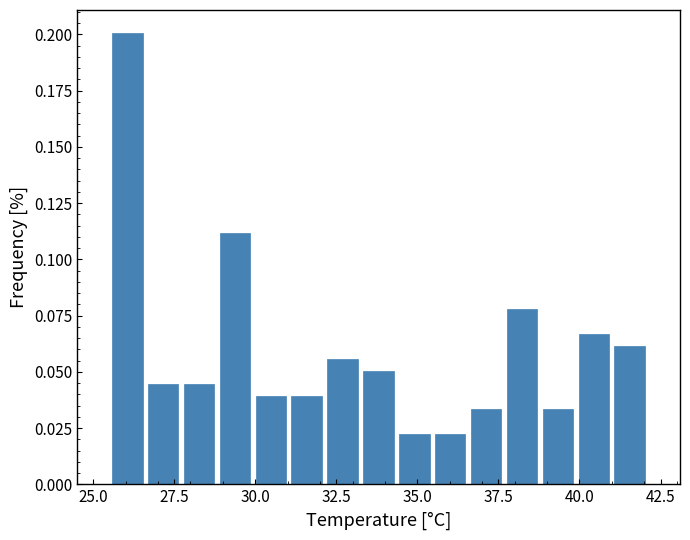

Around what value on the x-axis is the tallest bar? Give the approximate position of its centre, as read against the axis.

26.0